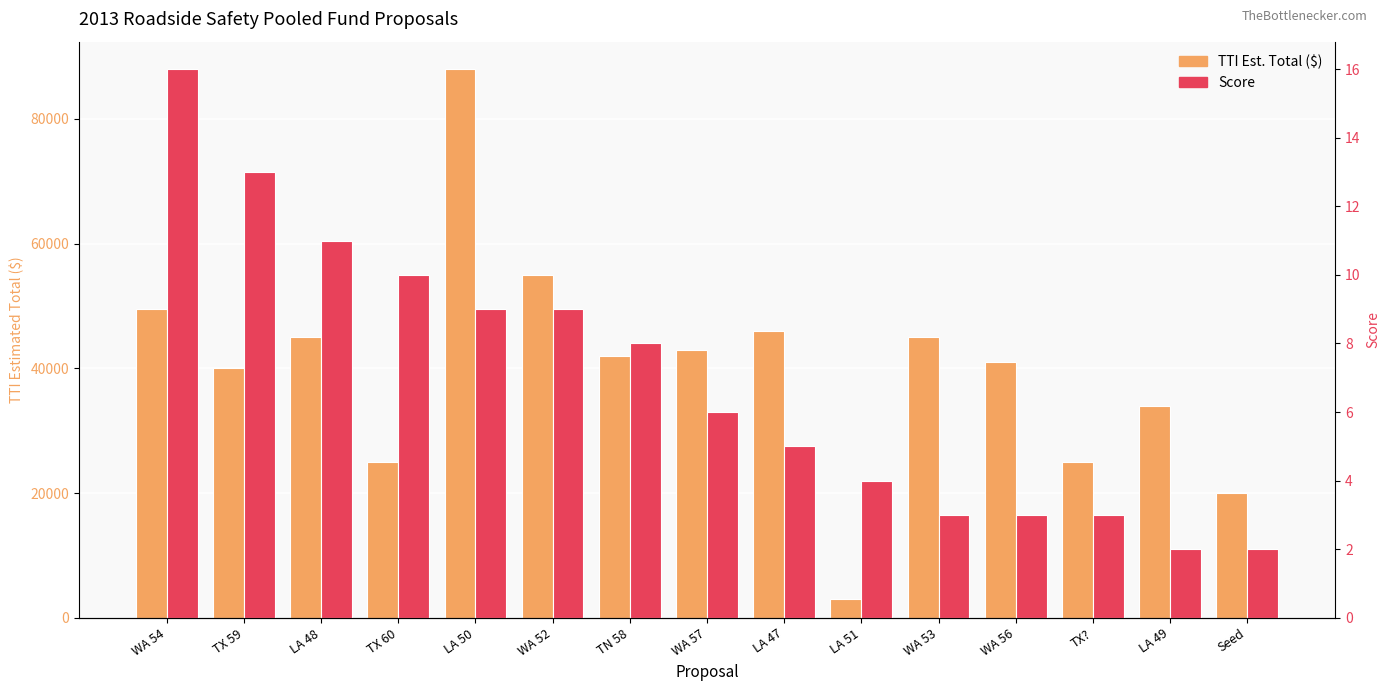

What is the difference between the highest and lowest values at LA 47?

45995